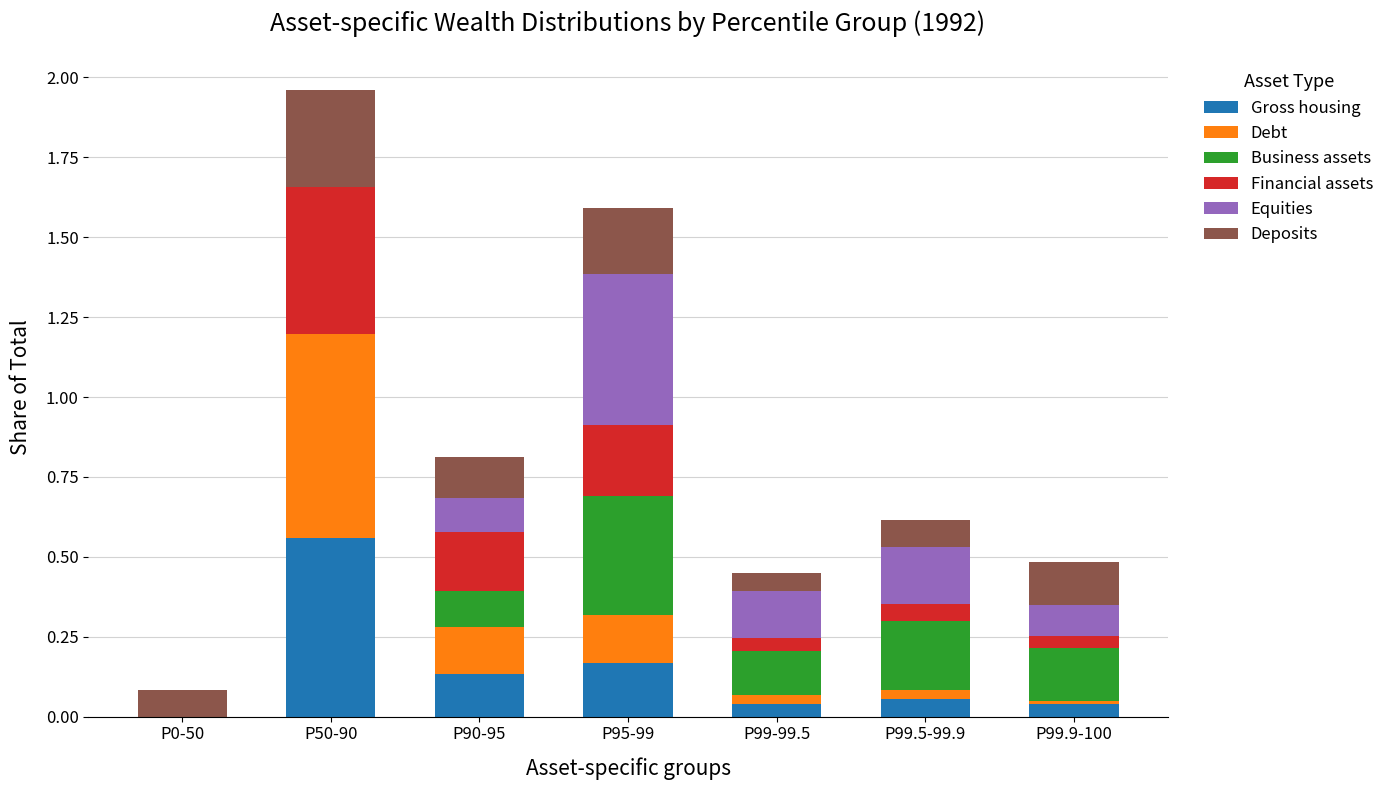

How many data points does each series have?

7